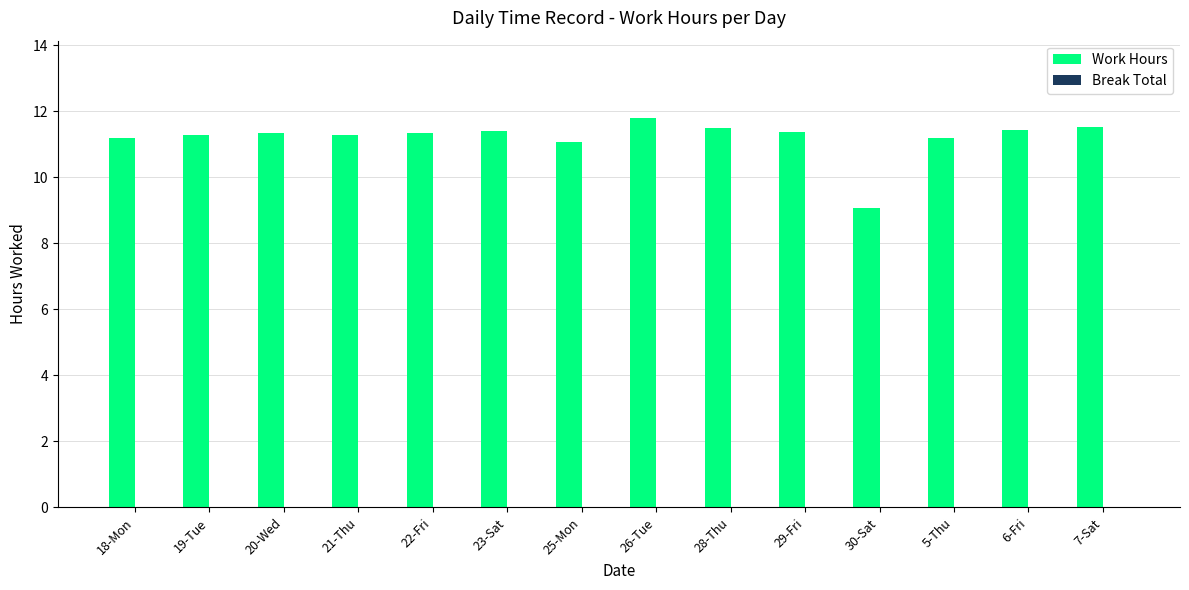

How many categories are shown in the chart?

14